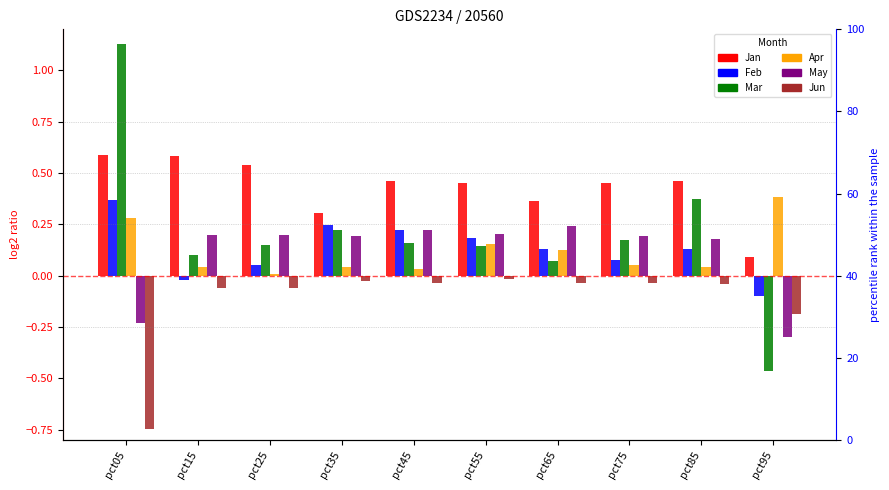

What is the difference between the maximum and minimum values in the Apr series?

0.4